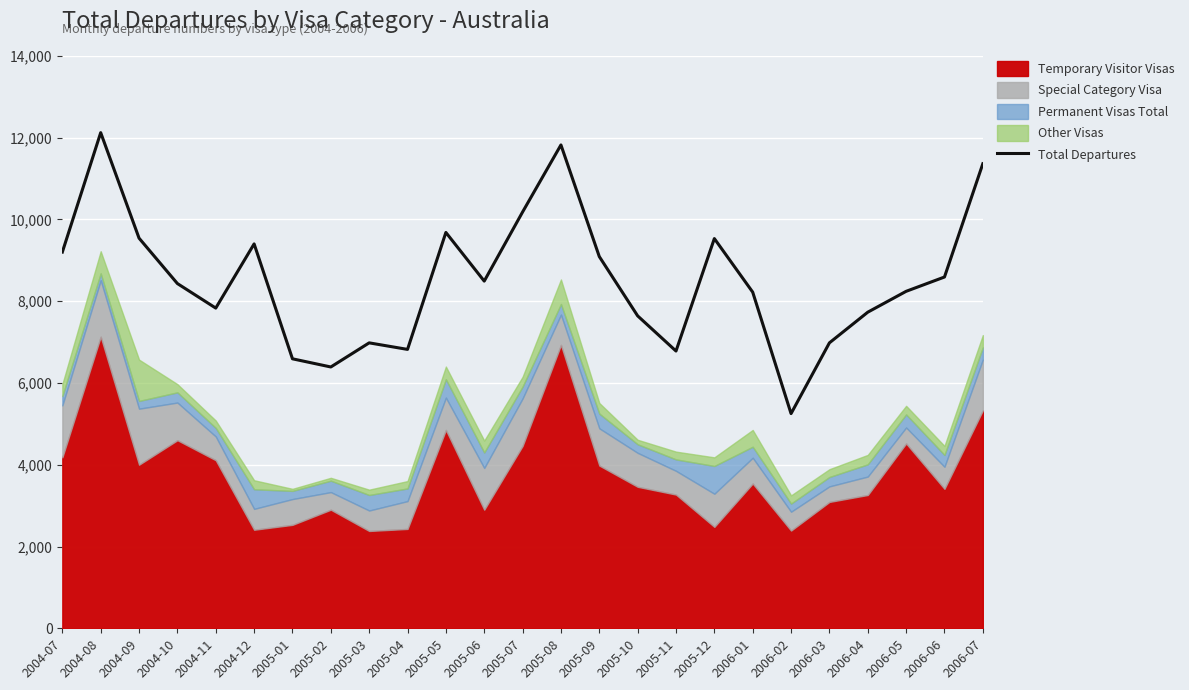

True or false: the data has more than 2 interior local peaks.

True